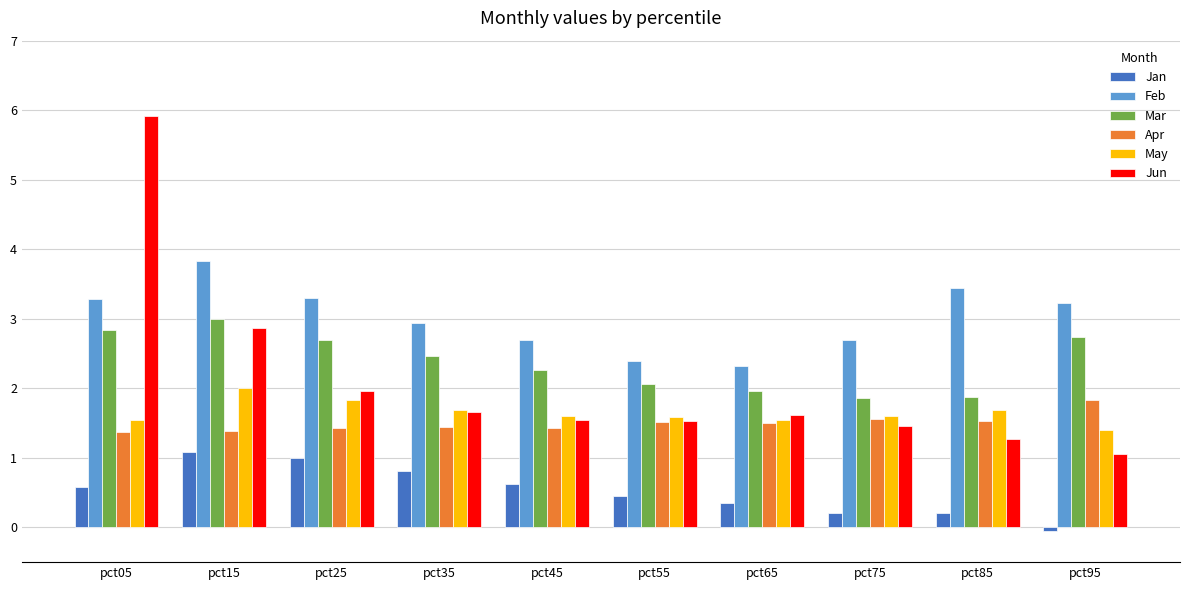

At how many categories does at least one series exceed 3?

5